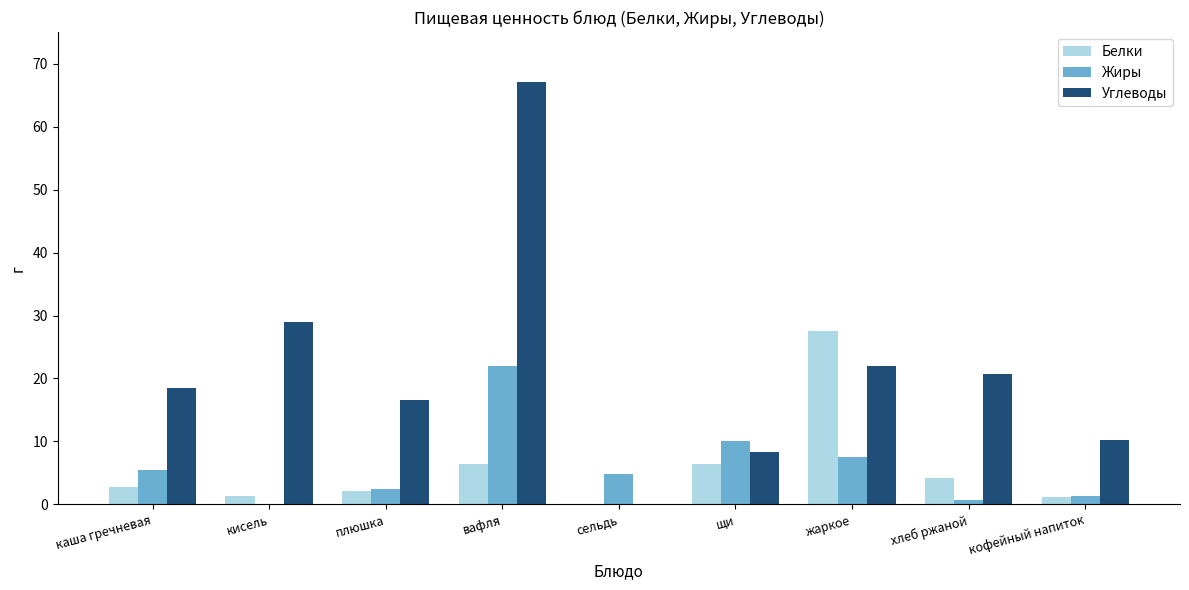

How many data points does each series have?

9